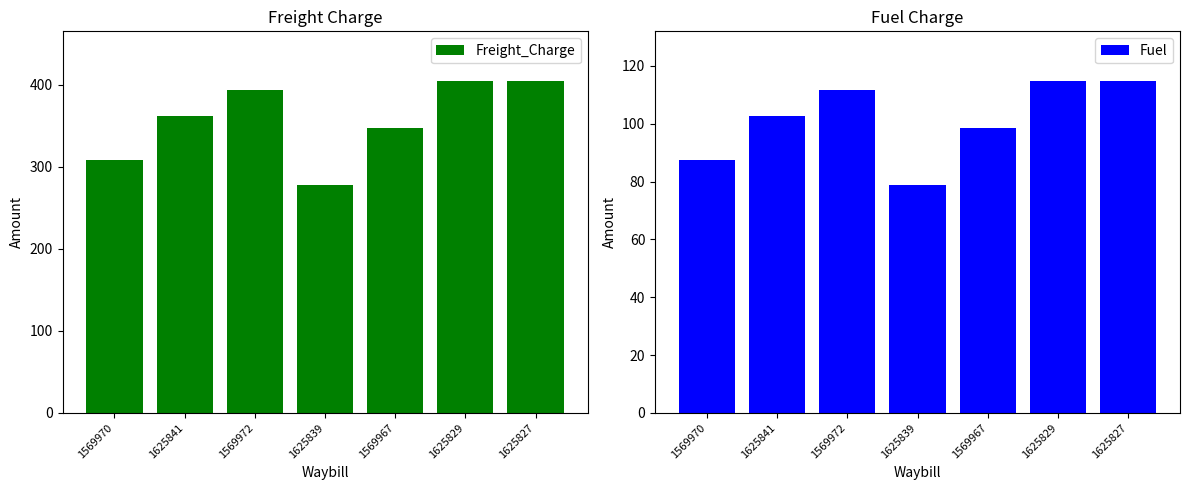

At how many categories does at least one series exceed 136?

7